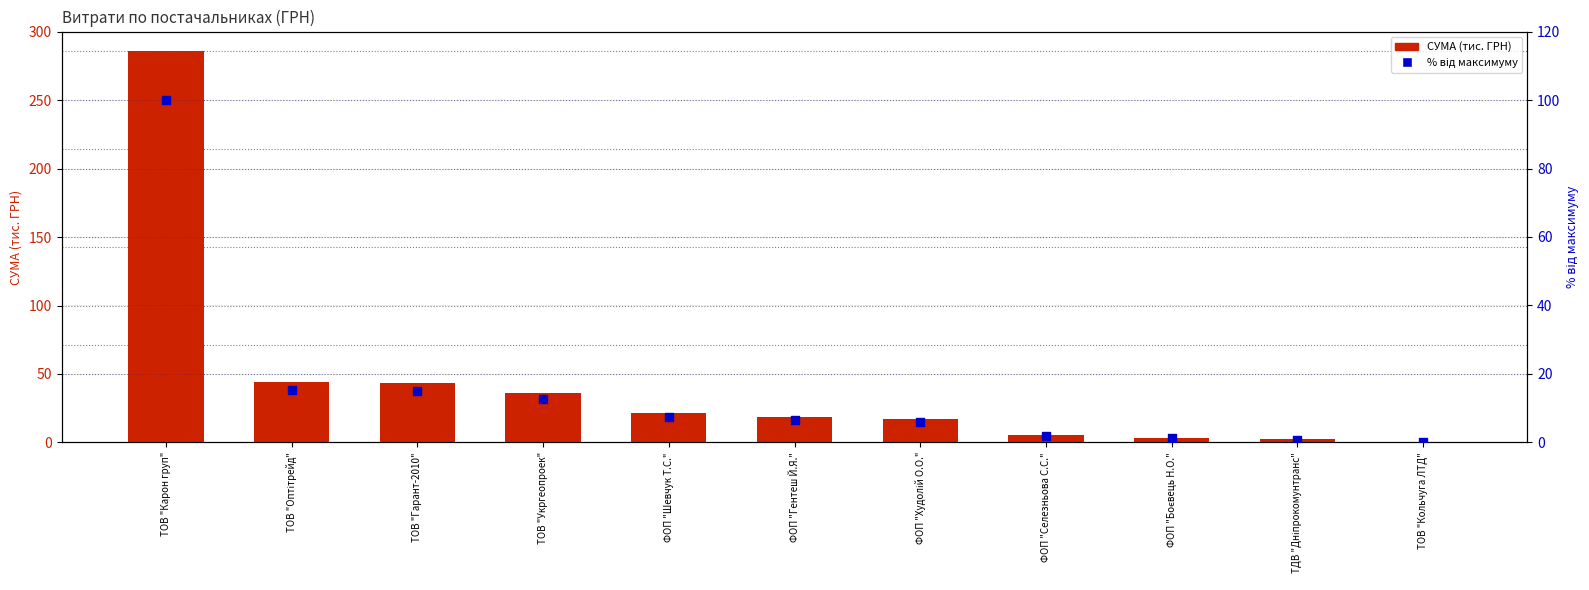

What are all the series names shown in the legend?

СУМА (тис. ГРН), Відсоток від максимуму